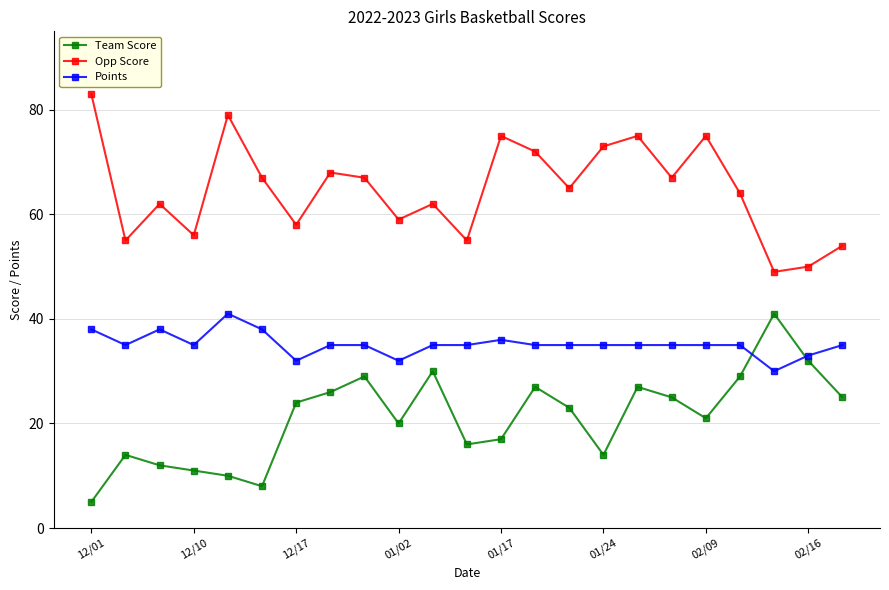

Does the chart display data point markers on the line(s)?

Yes